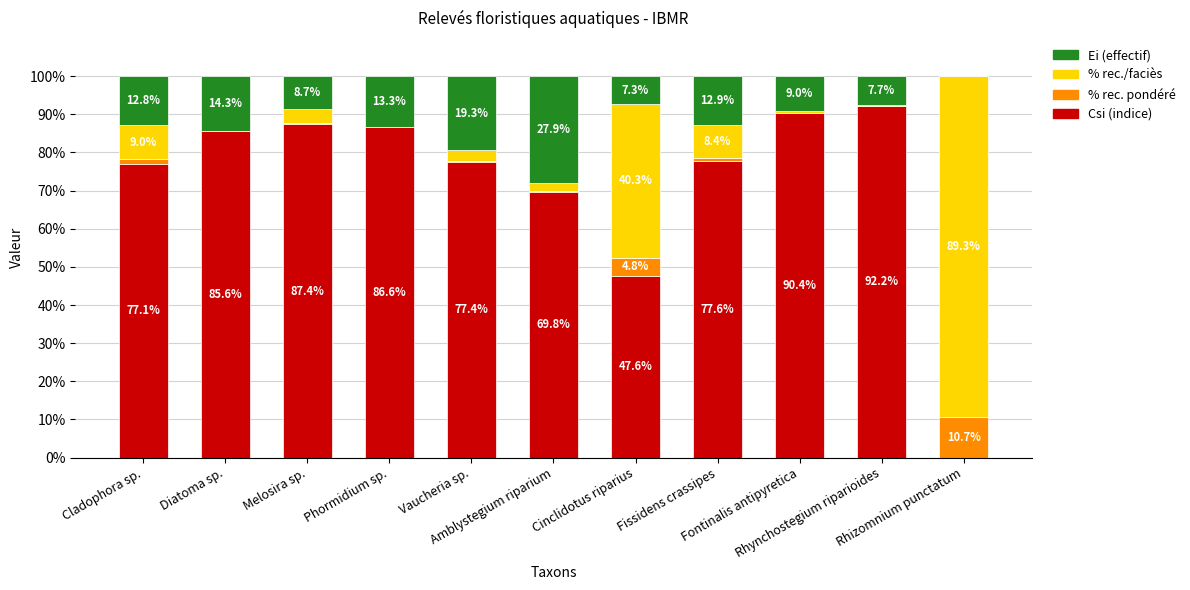

What is the highest value of the Csi (indice) series?

92.2